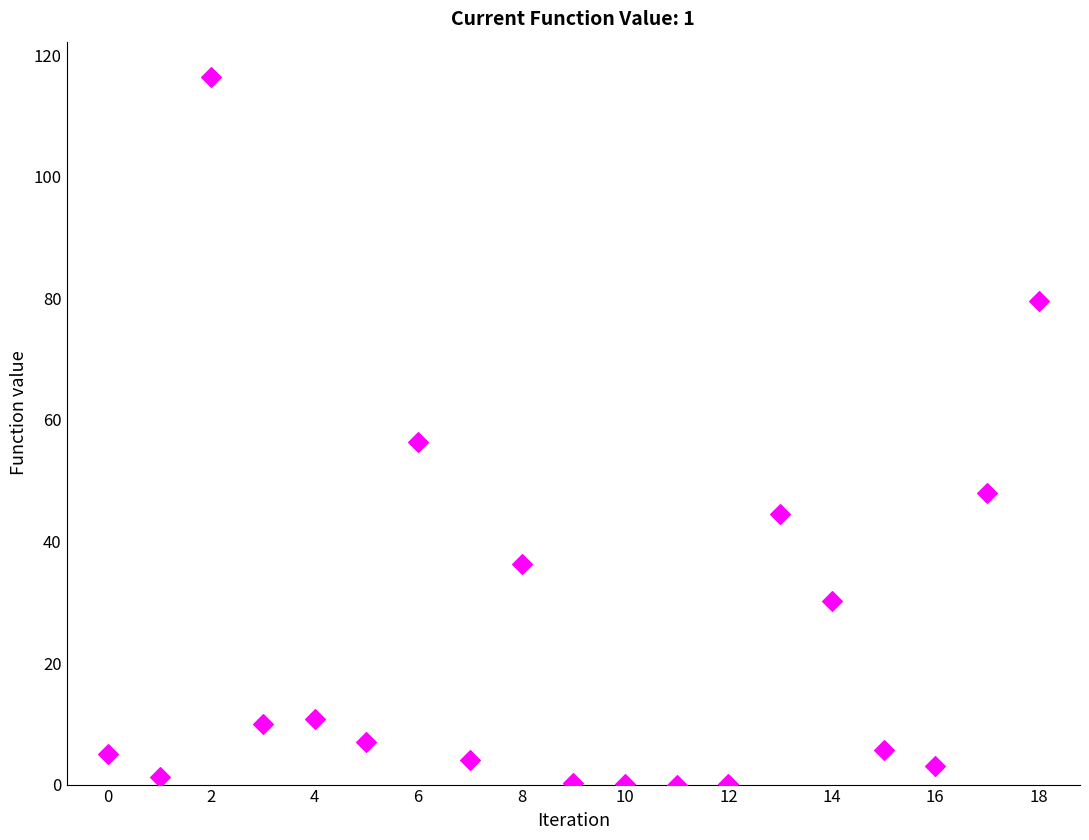

What is the range of Y values (max minus min)?

116.4